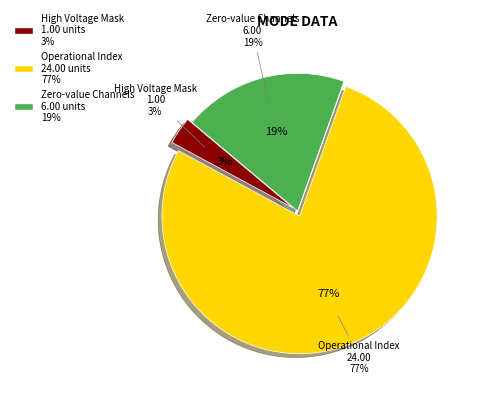

The Solar Wind Start Index slice represents 15% of the pie. True or false?

False